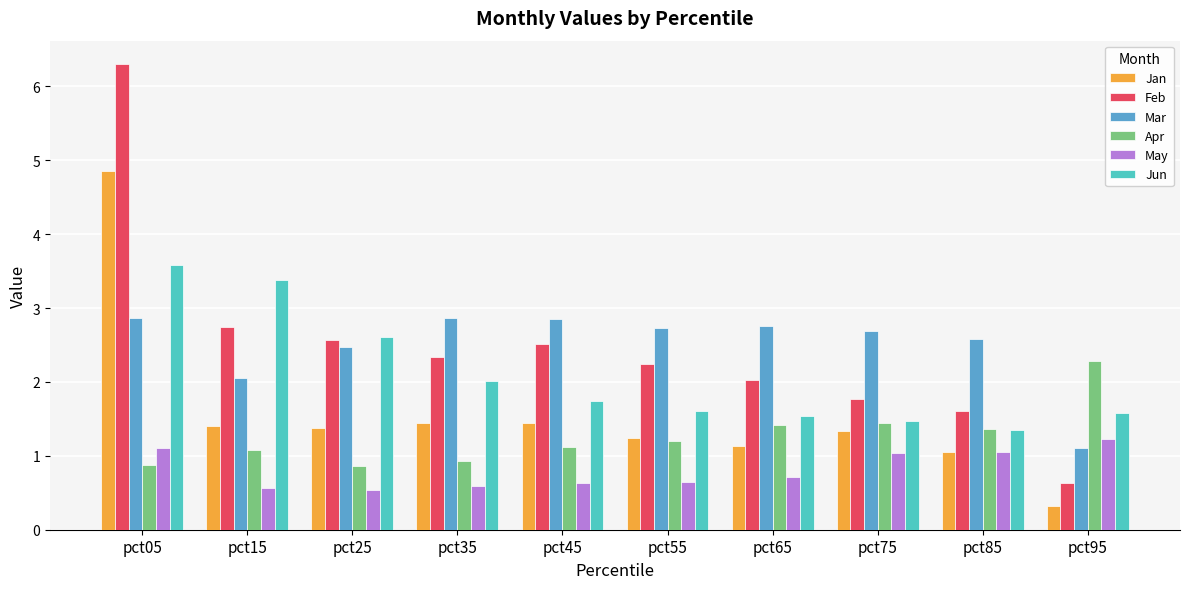

What is the difference between the maximum and minimum values in the May series?

0.7